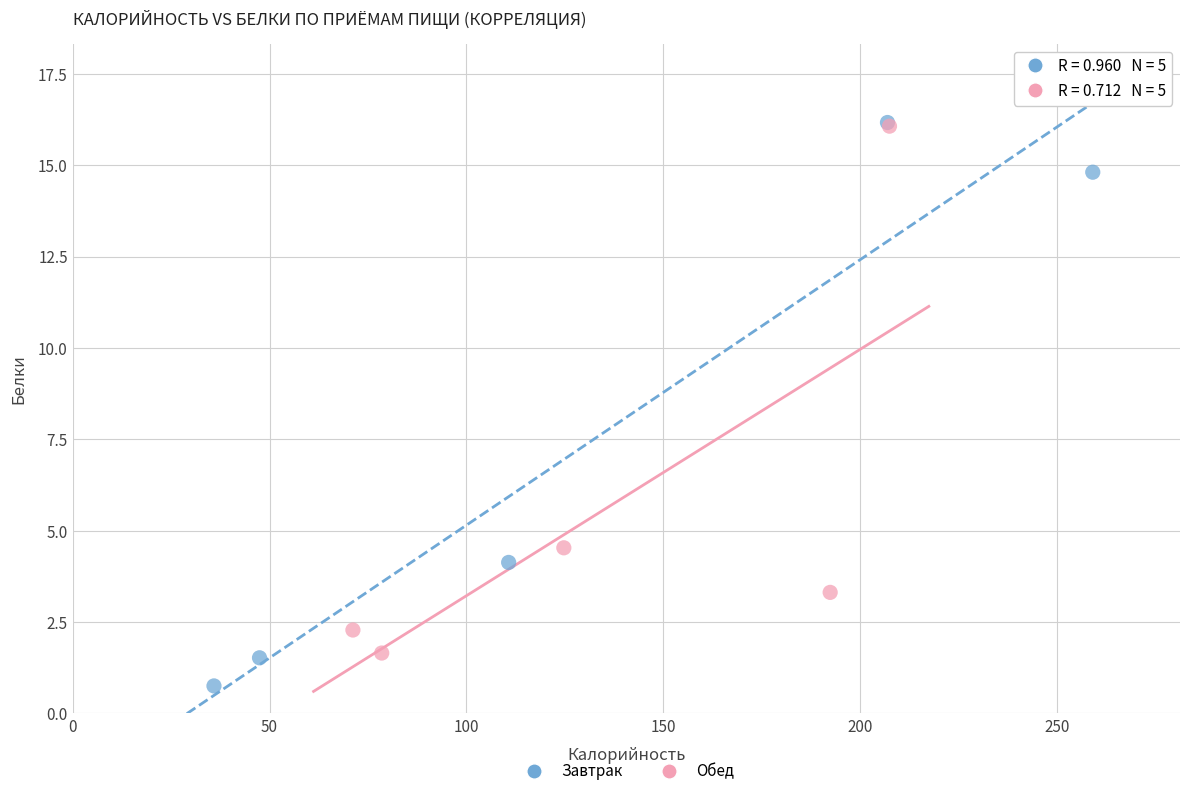

Which series has the largest Y range (max minus min)?

Завтрак